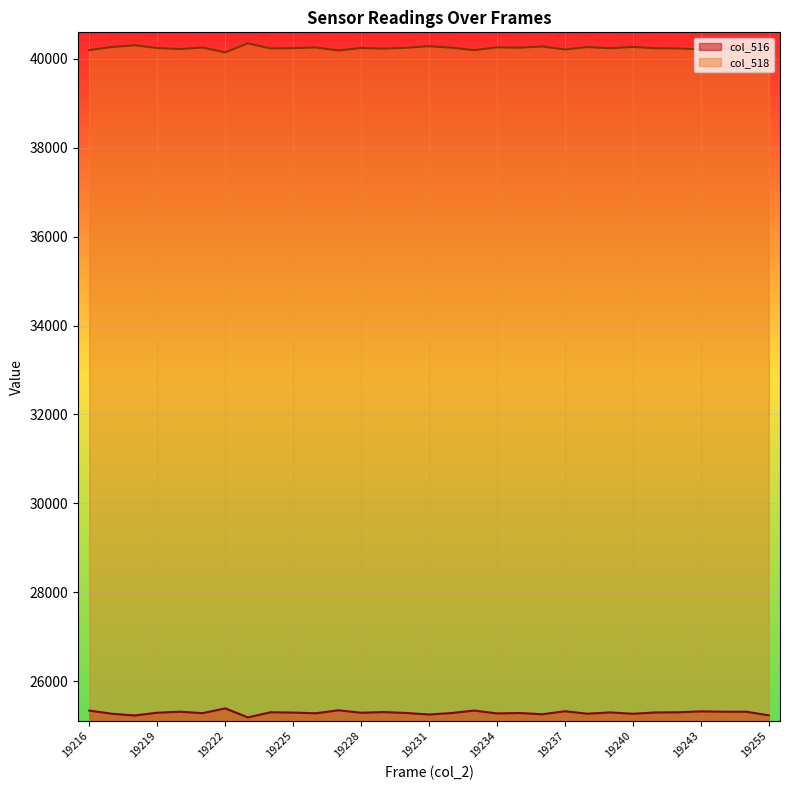

What value does the col_518 series have at 19240?

40271